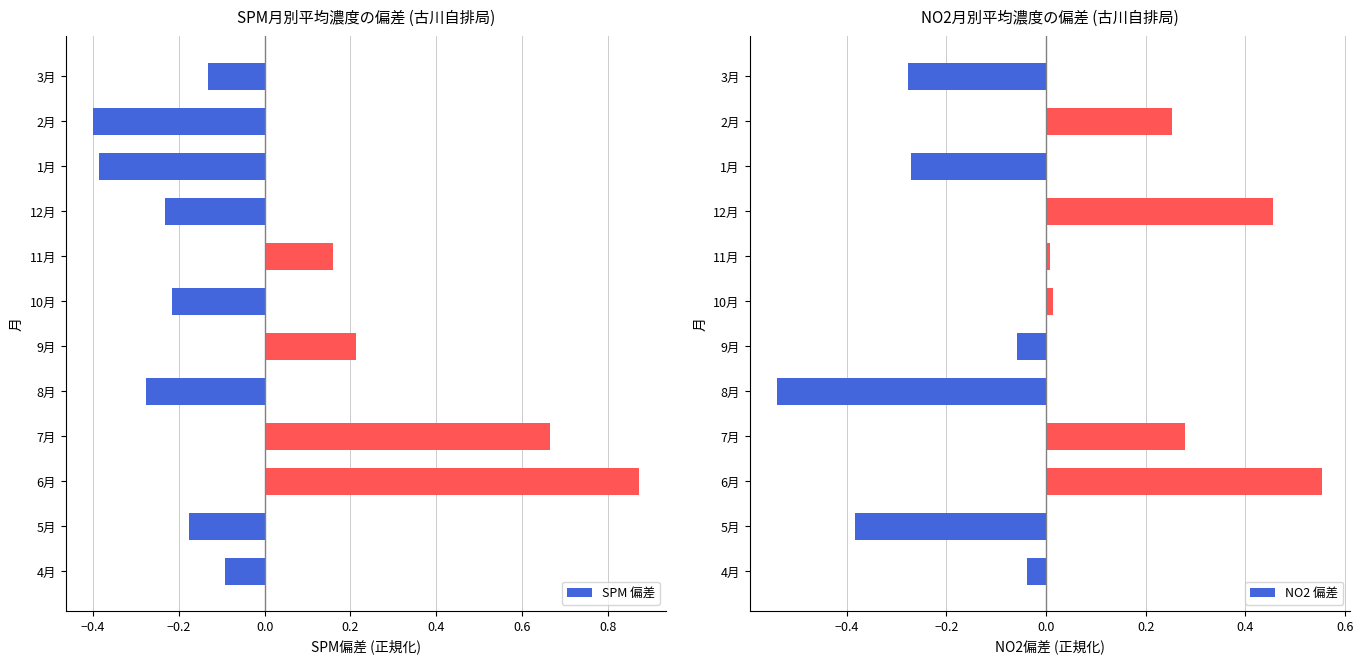

What is the difference between the SPM 偏差 values at 2月 and 9月?

0.6